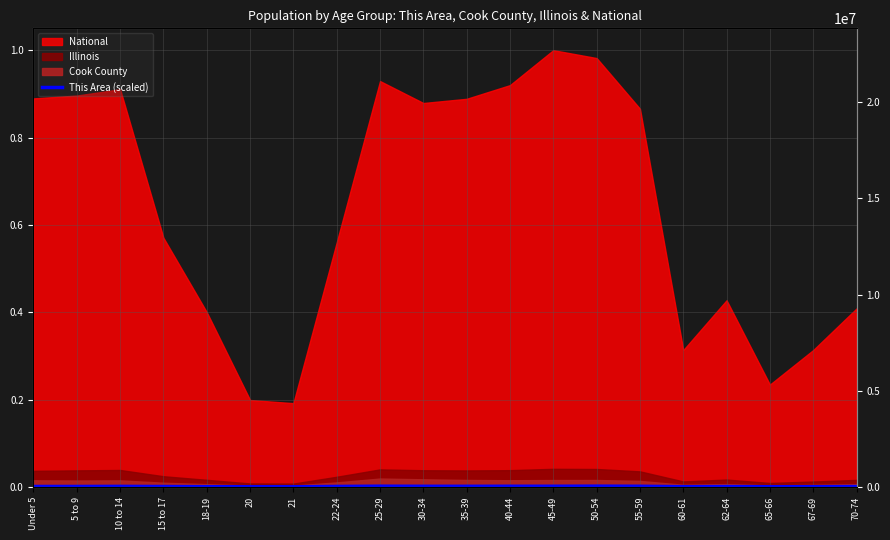

Between 5 to 9 and 35-39, which is larger?

35-39